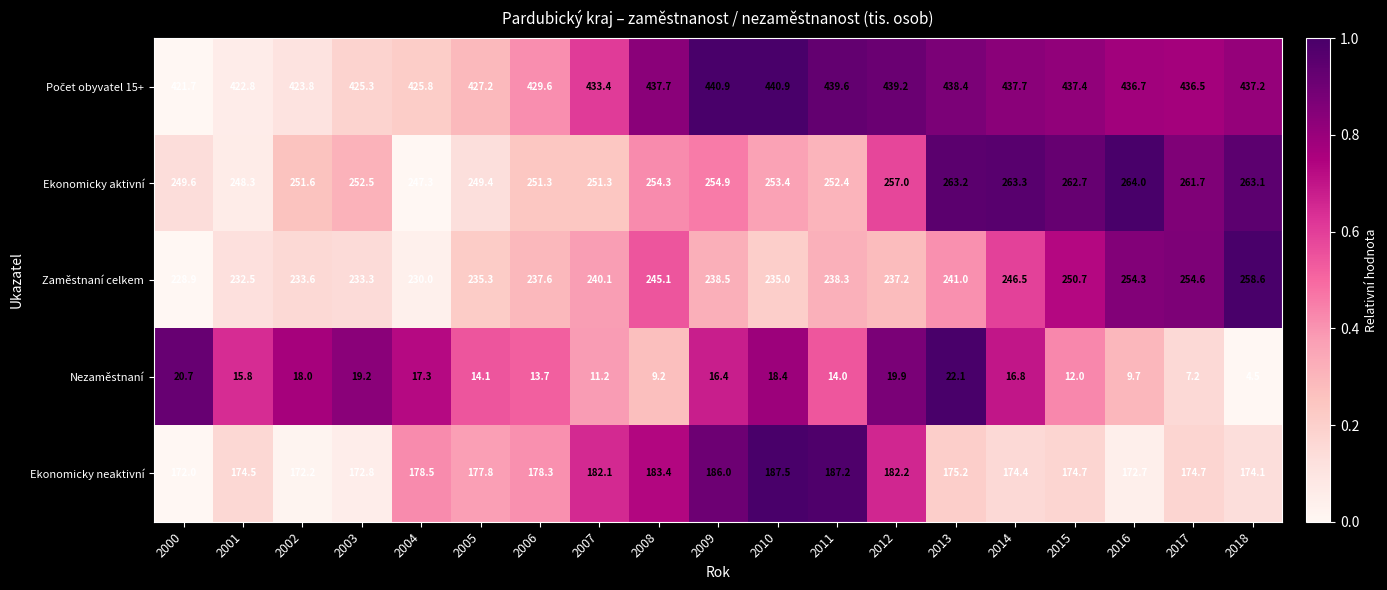

Read the Nezaměstnaní value at 2011.

14.0